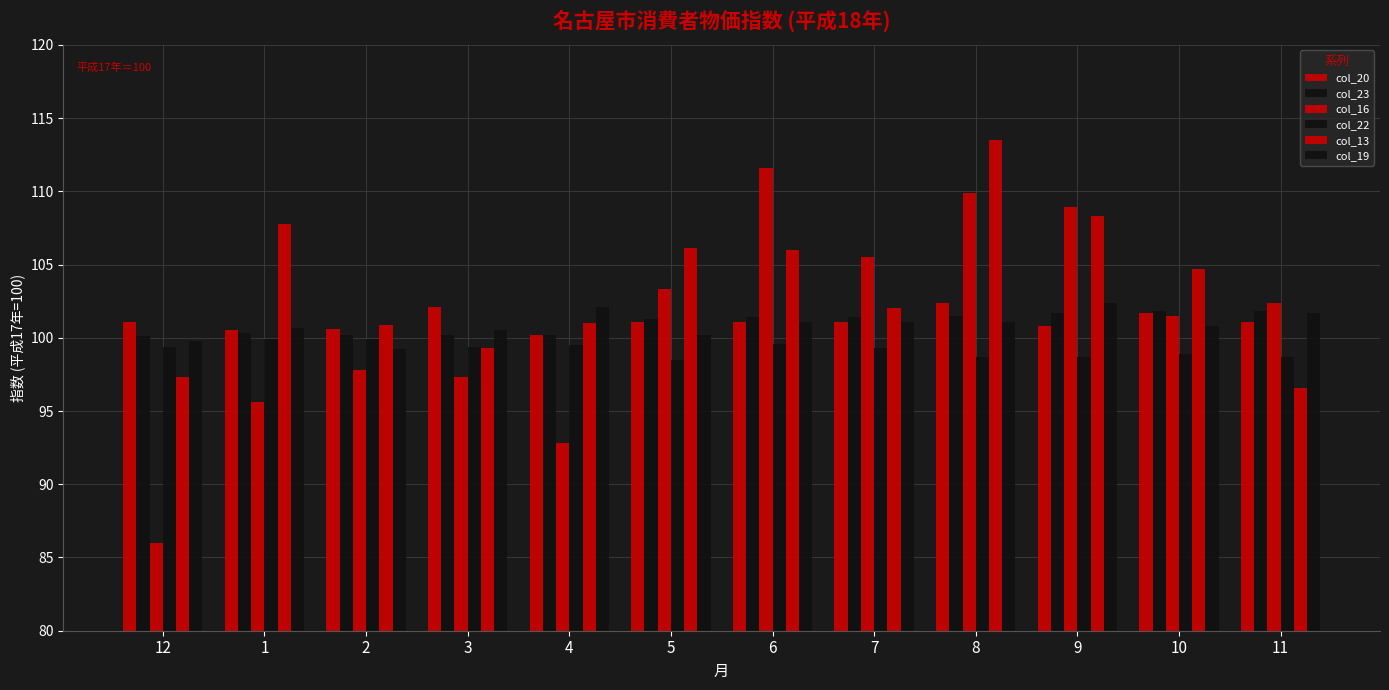

Count the number of data series in this chart.

6